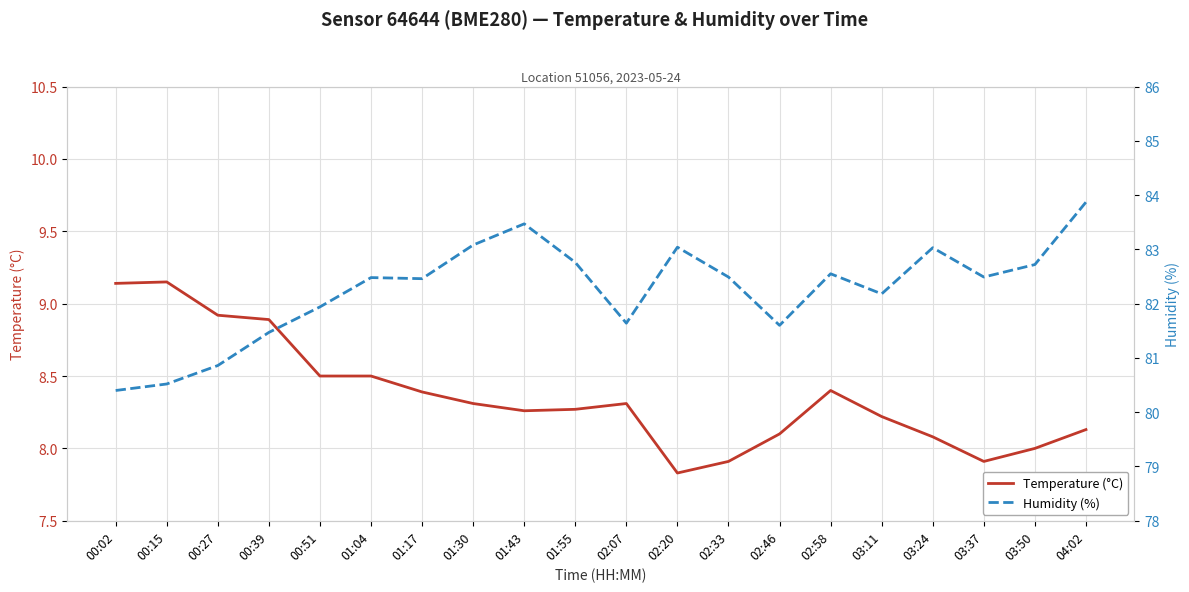

Where is Temperature (°C) nearest to the value 8?

03:50